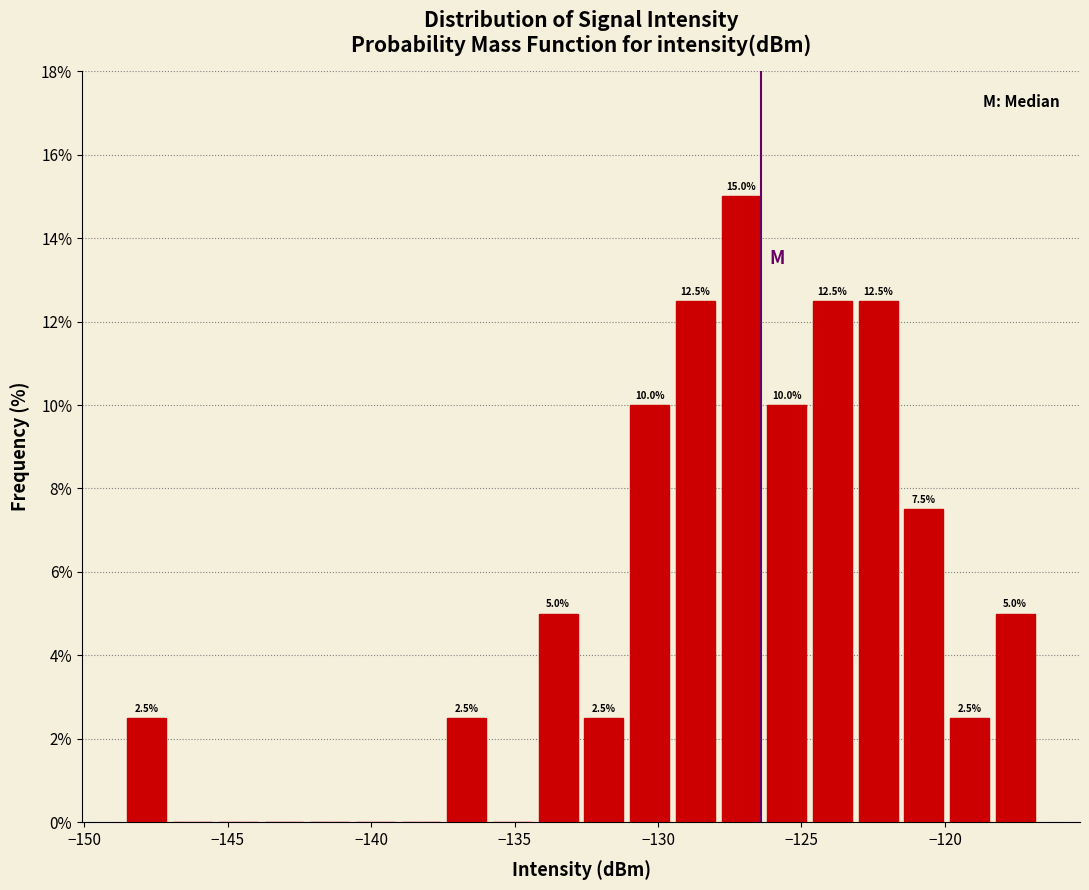

Read against the x-axis, roughly where is the centre of the tallest bar?

-127.0